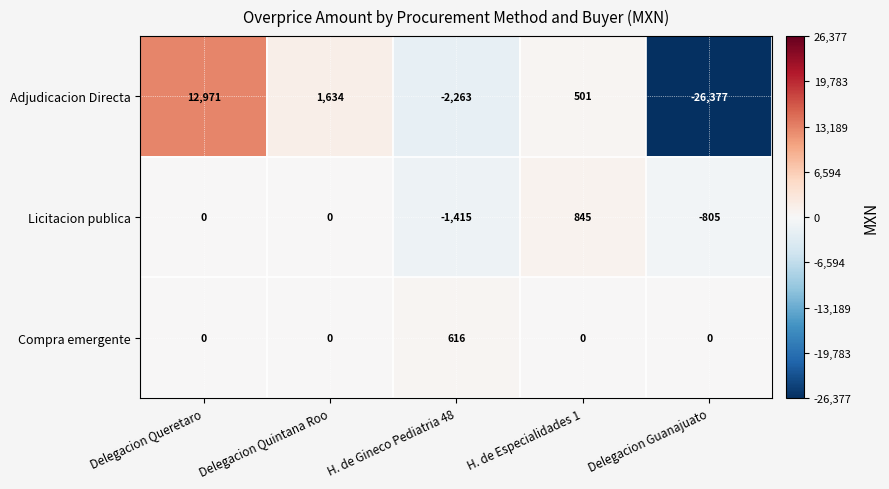

What is the total value across all series at Delegacion Queretaro?

12971